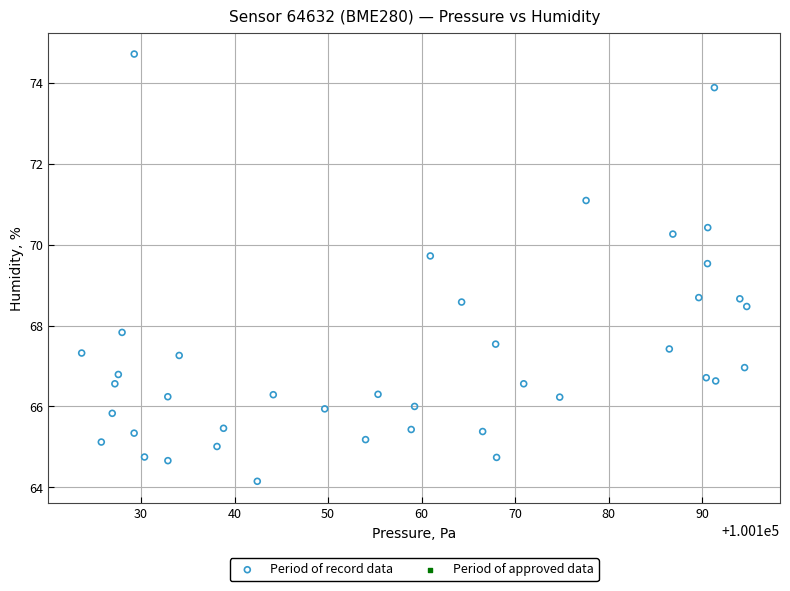

What is the range of X values (max minus min)?

71.1